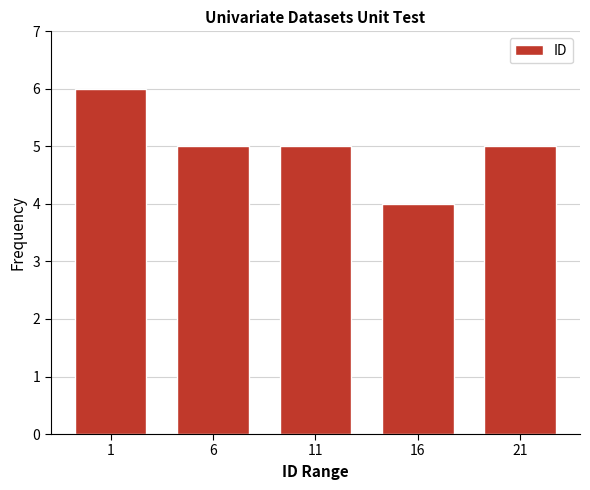

Reading right to left, list all the values displayed in this chart.

21=5	16=4	11=5	6=5	1=6